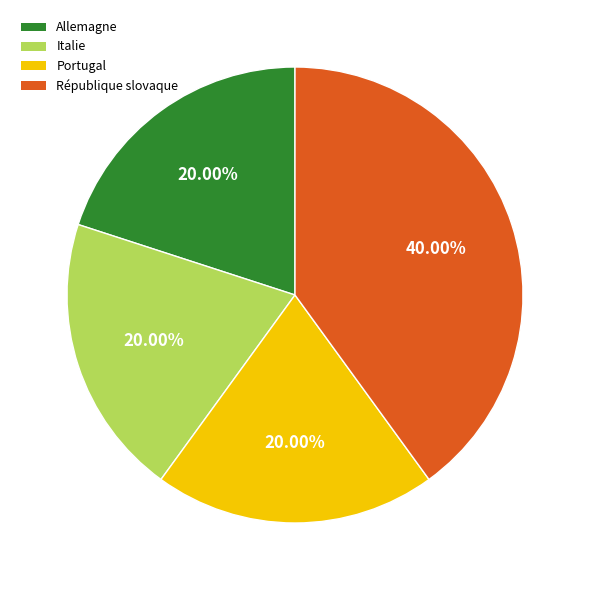

The Portugal slice represents 11% of the pie. True or false?

False